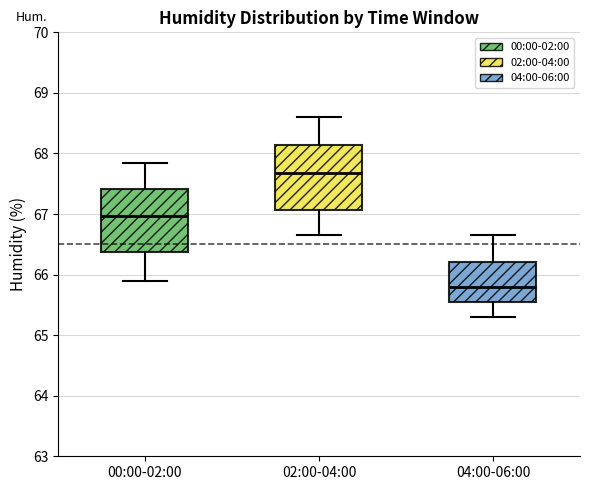

Reading left to right, read every box against the y-axis: the position of its median line, the range the box covers, and the ends of its whiskers. The values are not printed on the chart, so give them approximately, as read against the axis.

00:00-02:00: median 67.0, box 66.4 to 67.4, whiskers 65.9 to 67.8
02:00-04:00: median 67.7, box 67.1 to 68.1, whiskers 66.7 to 68.6
04:00-06:00: median 65.8, box 65.5 to 66.2, whiskers 65.3 to 66.7